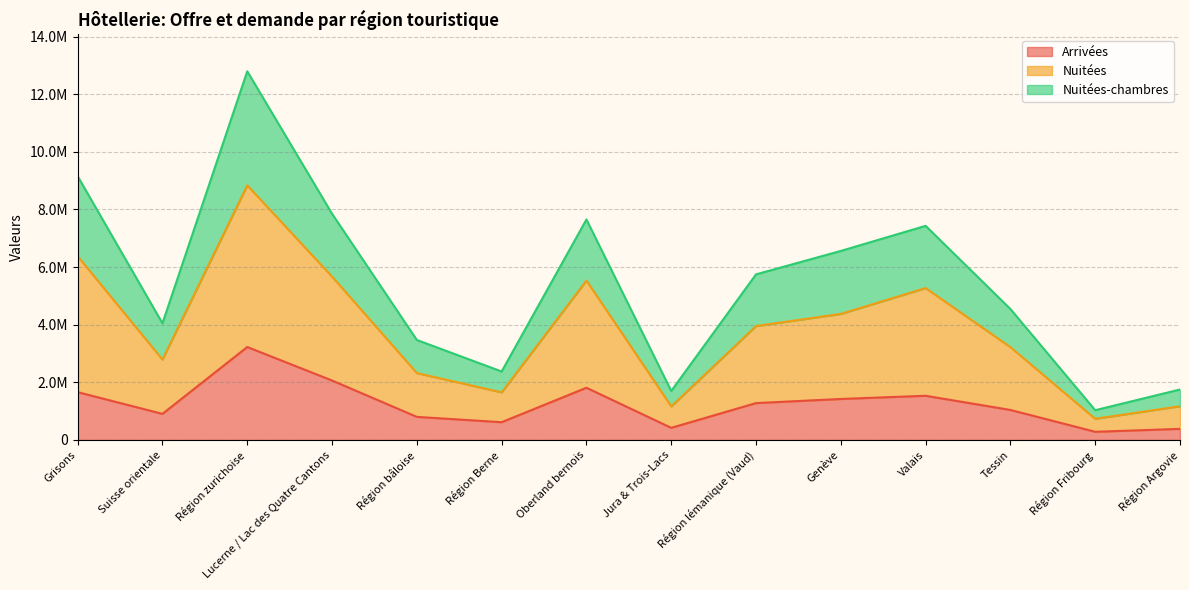

What are all the series names shown in the legend?

Arrivées, Nuitées, Nuitées-chambres